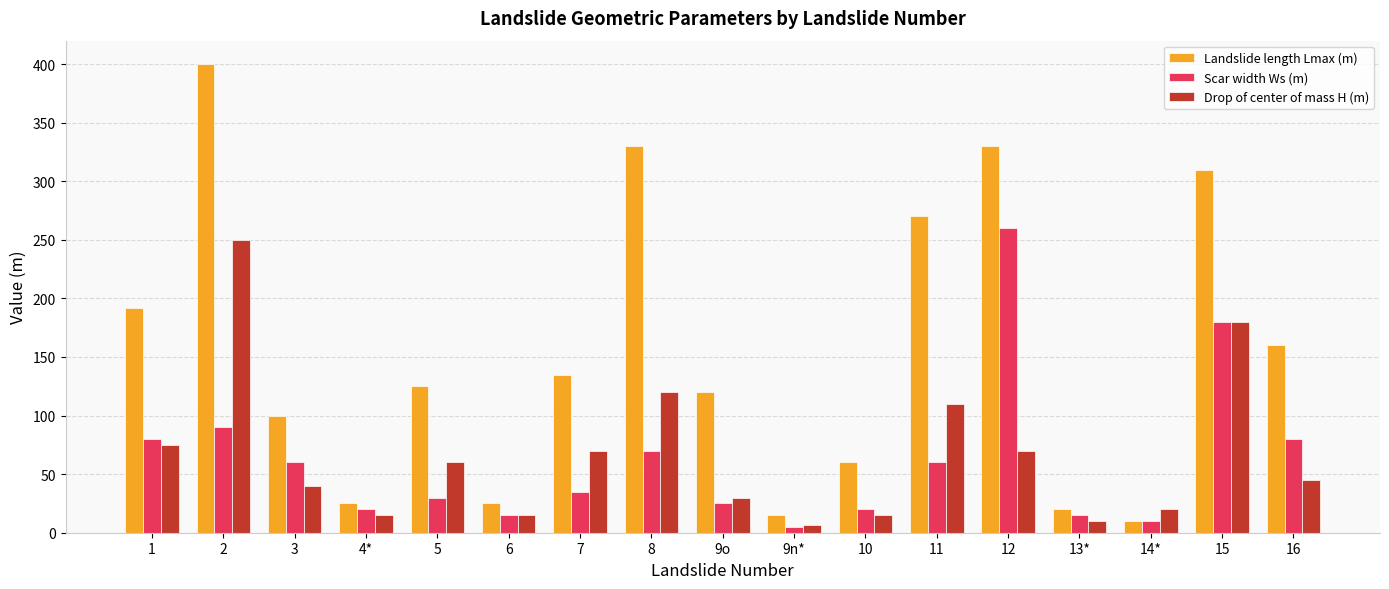

What is the difference between the second highest and second lowest values in the Landslide length Lmax (m) series?

315